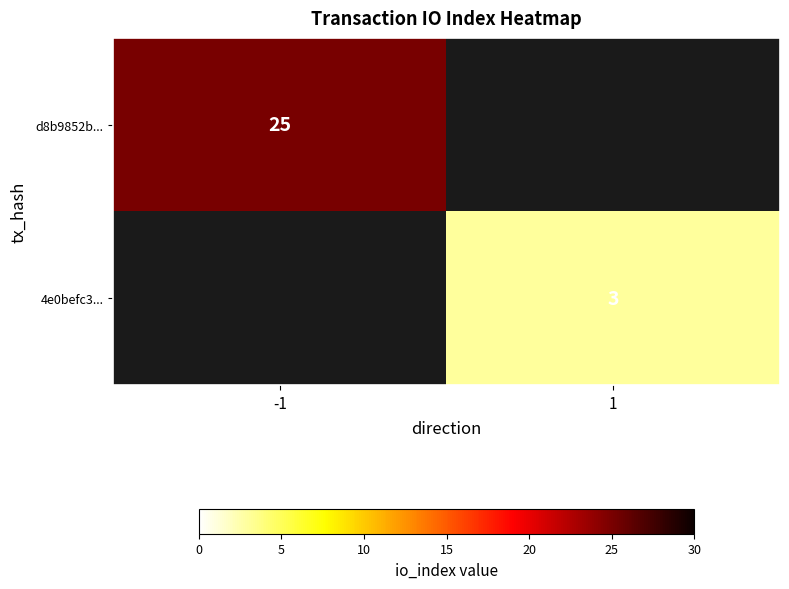

The d8b9852b... series shows 25 at -1. True or false?

True